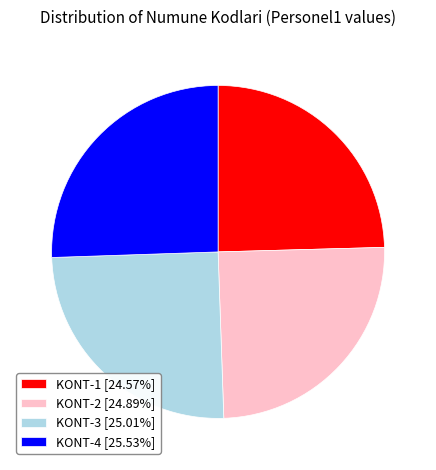

Is there any slice that represents more than half of the pie?

No